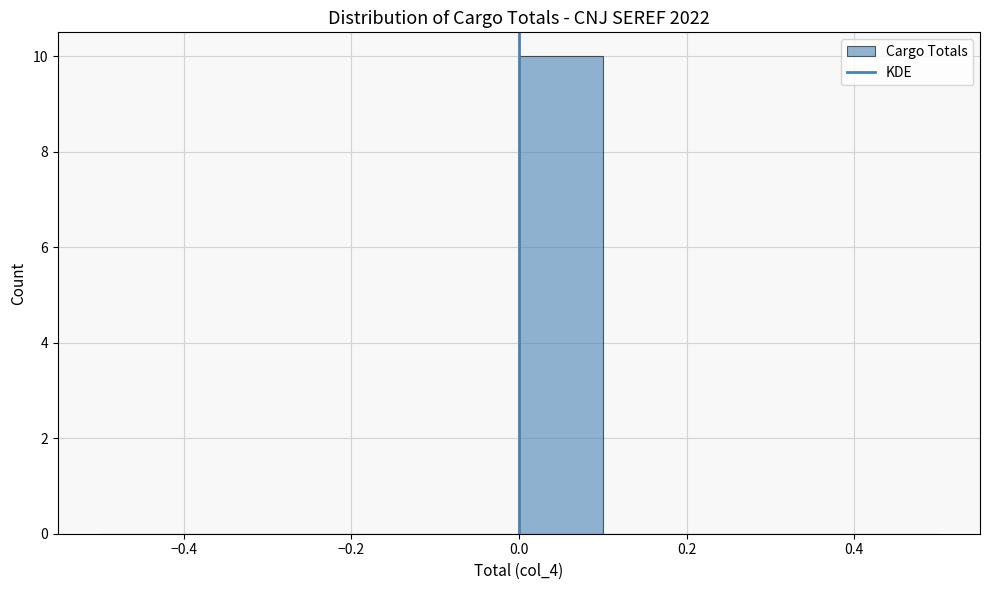

Reading left to right, transcribe this chart: for each bar, give the range it covers on the x-axis and its height. The values are not printed on the chart, so give them approximately, as read against the axis.

-0.5 to -0.4: 0
-0.4 to -0.3: 0
-0.3 to -0.2: 0
-0.2 to -0.1: 0
-0.1 to 0.0: 0
0.0 to 0.1: 10
0.1 to 0.2: 0
0.2 to 0.3: 0
0.3 to 0.4: 0
0.4 to 0.5: 0